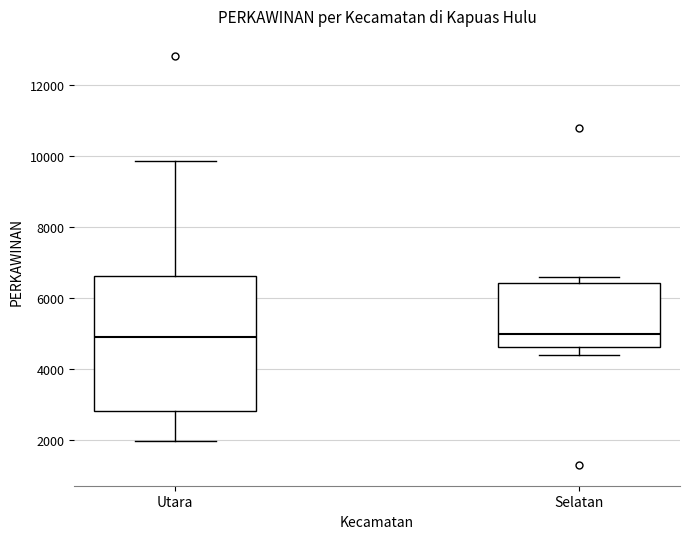

Reading left to right, transcribe this box plot: for each box, give where its median line is, the range the box spans, and where its two whiskers end, as read against the y-axis. The values are not printed on the chart, so give them approximately, as read against the axis.

Utara: median 5000, box 2800 to 6600, whiskers 2000 to 9800
Selatan: median 5000, box 4600 to 6400, whiskers 4400 to 6600